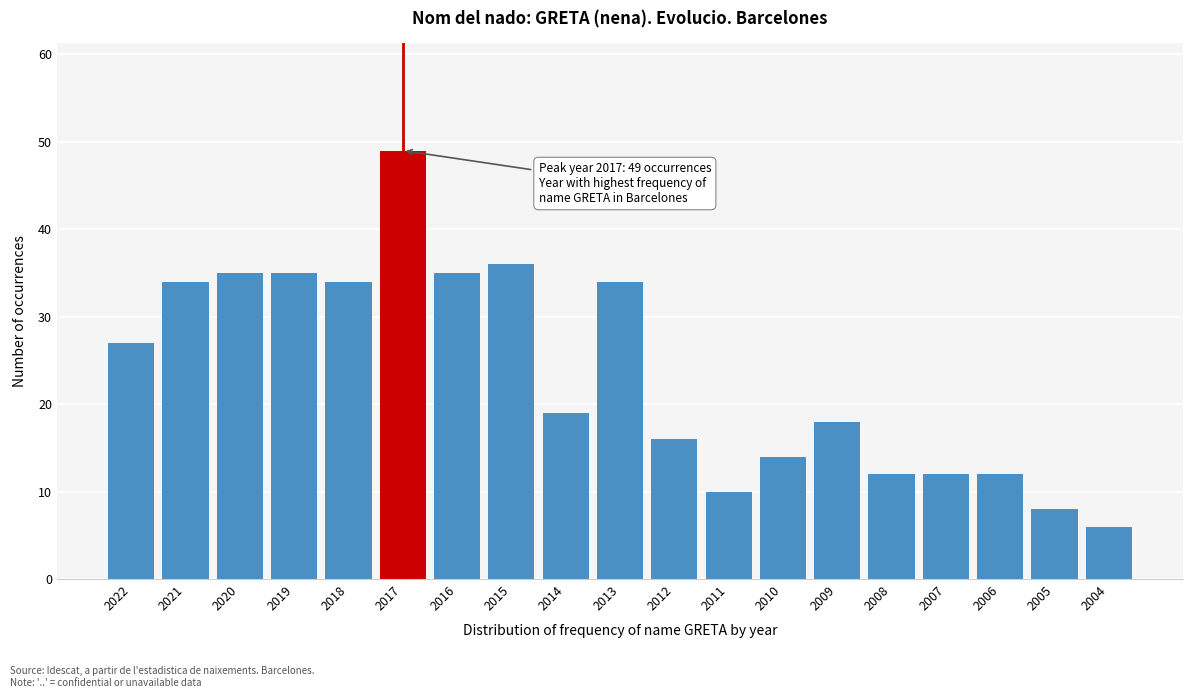

Reading left to right, transcribe all the data shown in this chart.

27	34	35	35	34	49	35	36	19	34	16	10	14	18	12	12	12	8	6